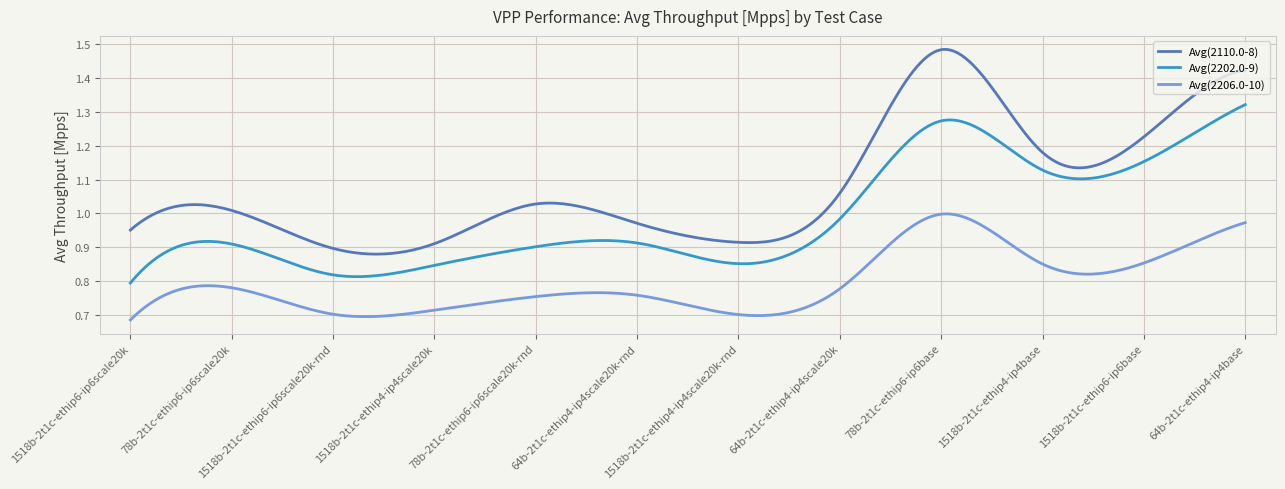

List the series in order of their overall mean, lowest first.

Avg(2206.0-10), Avg(2202.0-9), Avg(2110.0-8)